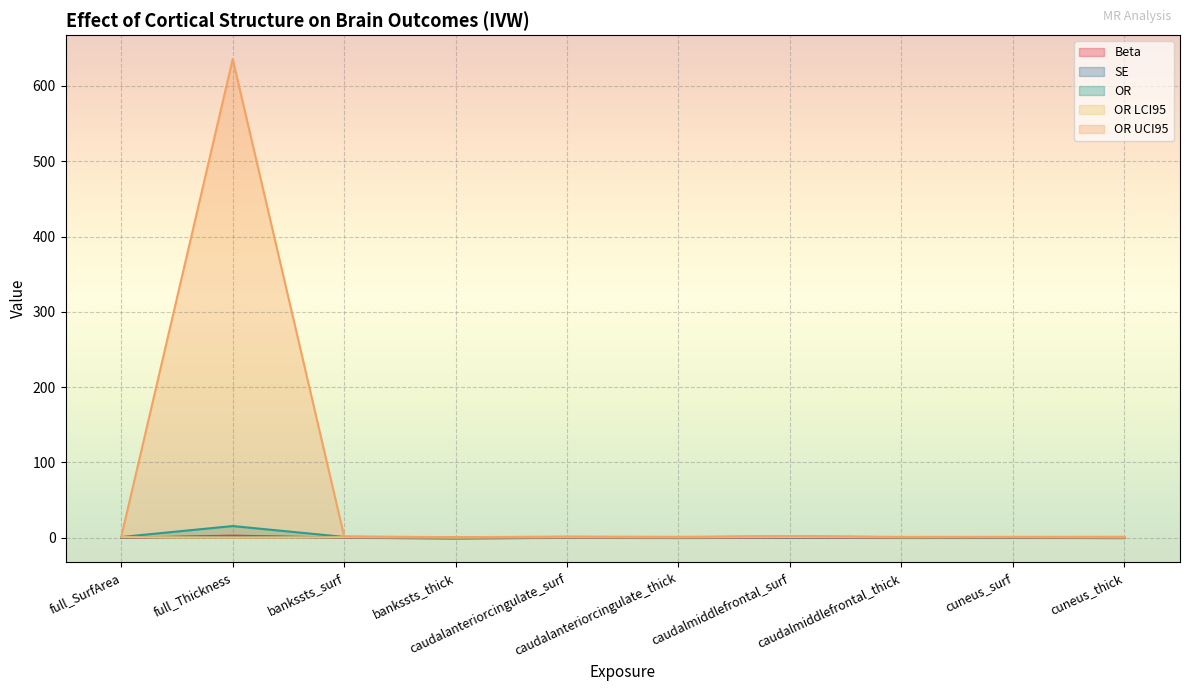

What is the average value of the OR series?

2.3